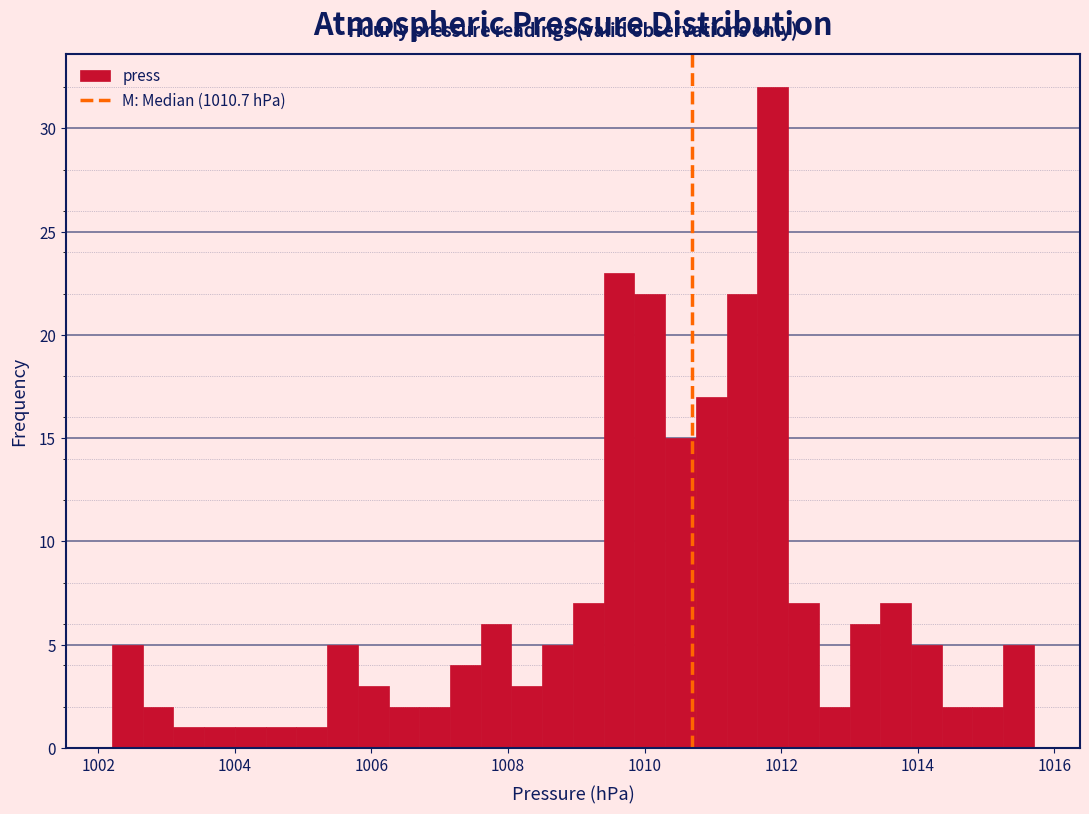

Read against the x-axis, roughly where is the centre of the tallest bar?

1011.8